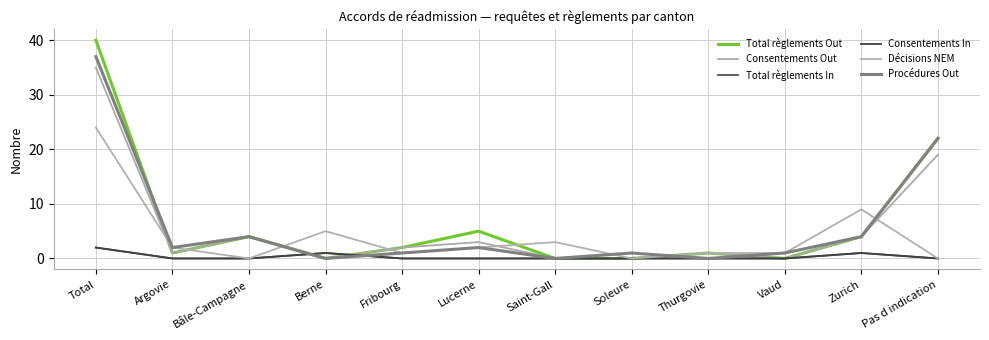

Reading left to right, list all the values displayed in this chart.

Total règlements Out: 40	1	4	0	2	5	0	0	1	0	4	22
Consentements Out: 35	1	4	0	2	3	0	0	1	0	4	19
Total règlements In: 2	0	0	1	0	0	0	0	0	0	1	0
Consentements In: 2	0	0	1	0	0	0	0	0	0	1	0
Décisions NEM: 24	2	0	5	1	2	3	0	1	1	9	0
Procédures Out: 37	2	4	0	1	2	0	1	0	1	4	22